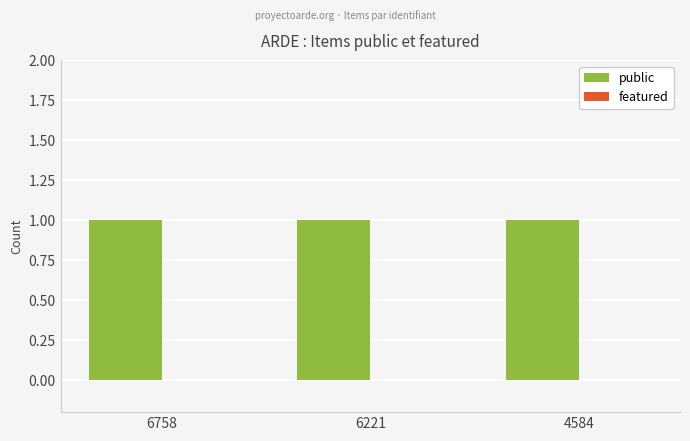

Which series has the largest total across all categories?

public